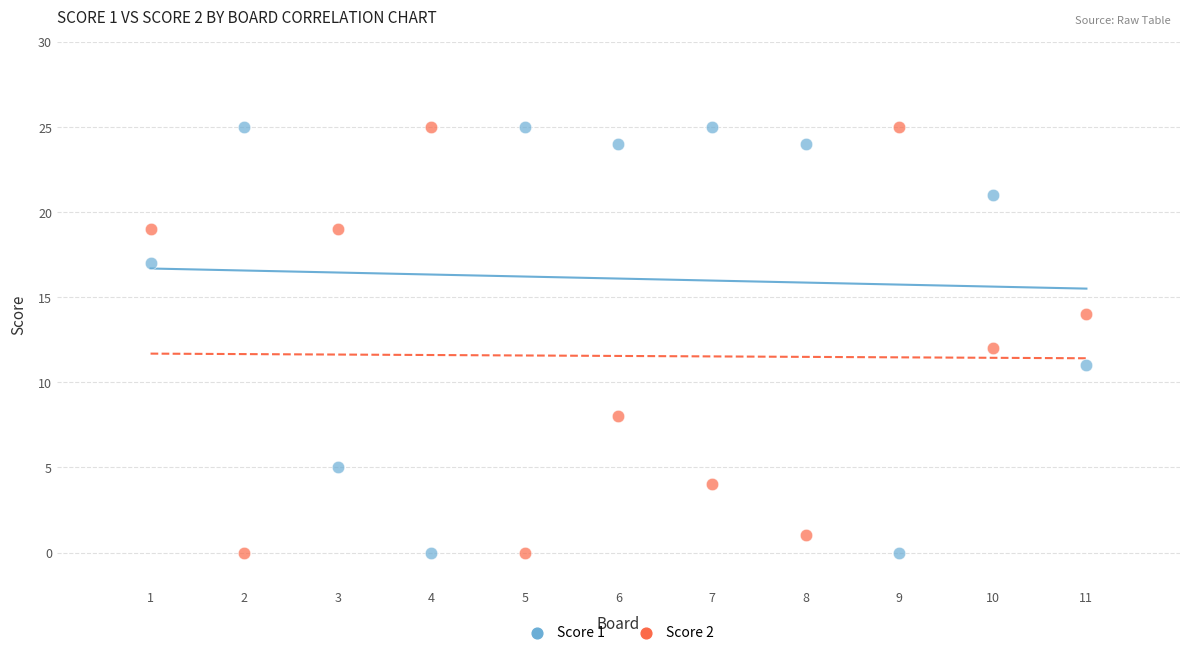

Across all data points, what is the range of Y values (max minus min)?

25